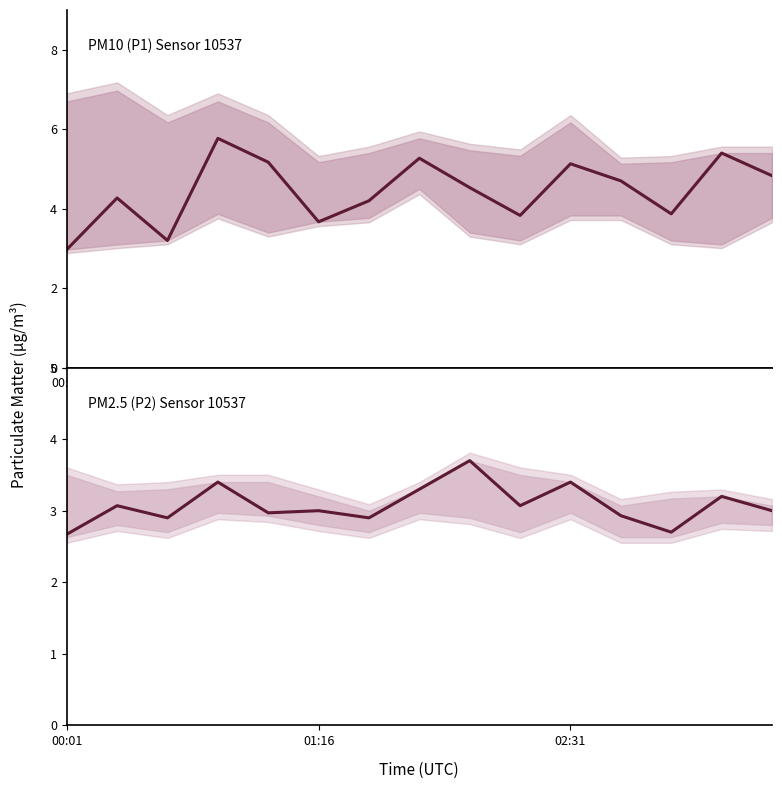

Rank the series by their average value, from lowest to highest.

P2, P1